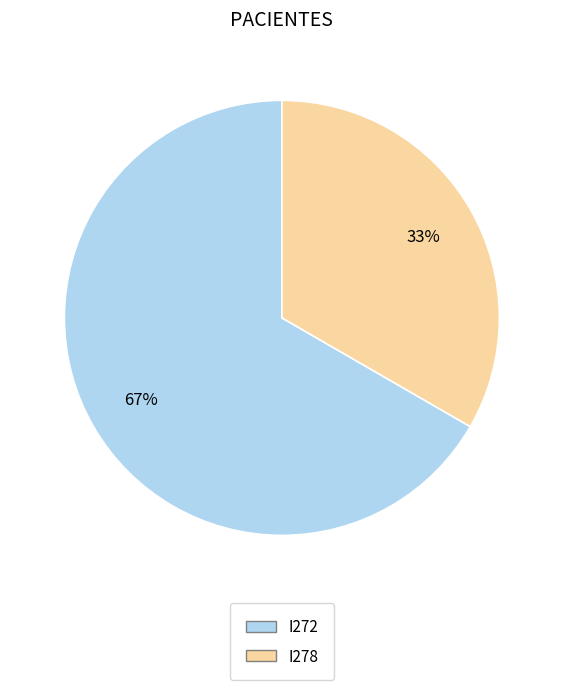

Does I278 represent more than half of the total?

No